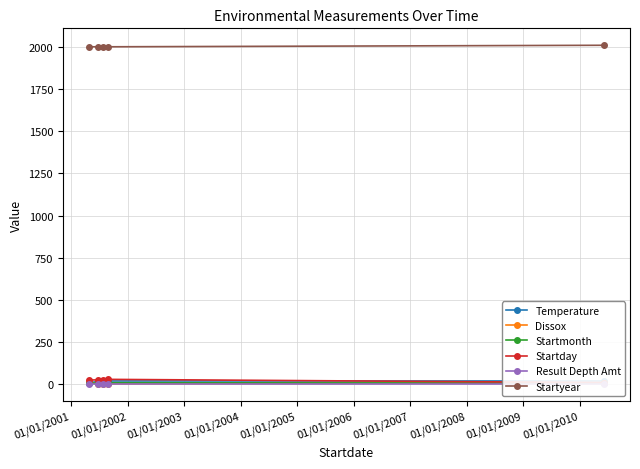

Rank the series by their maximum value, from lowest to highest.

Result Depth Amt, Startmonth, Dissox, Temperature, Startday, Startyear